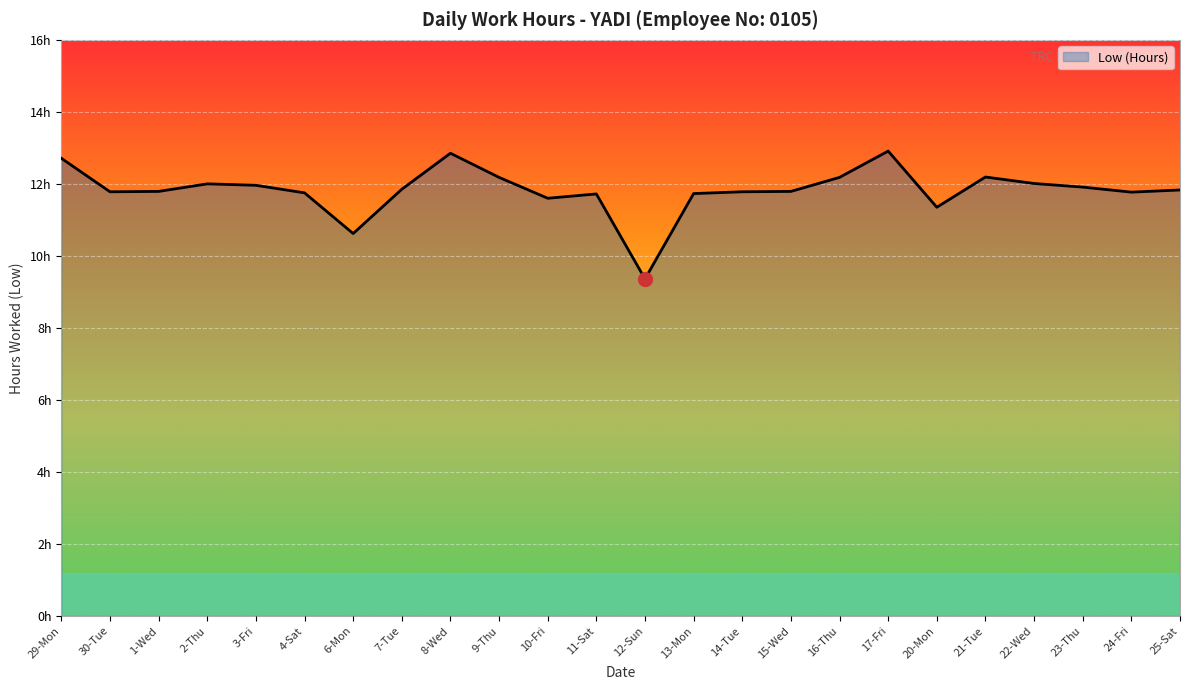

Approximately how many times larger is the value at 11-Sat compared to 9-Thu?

1.0